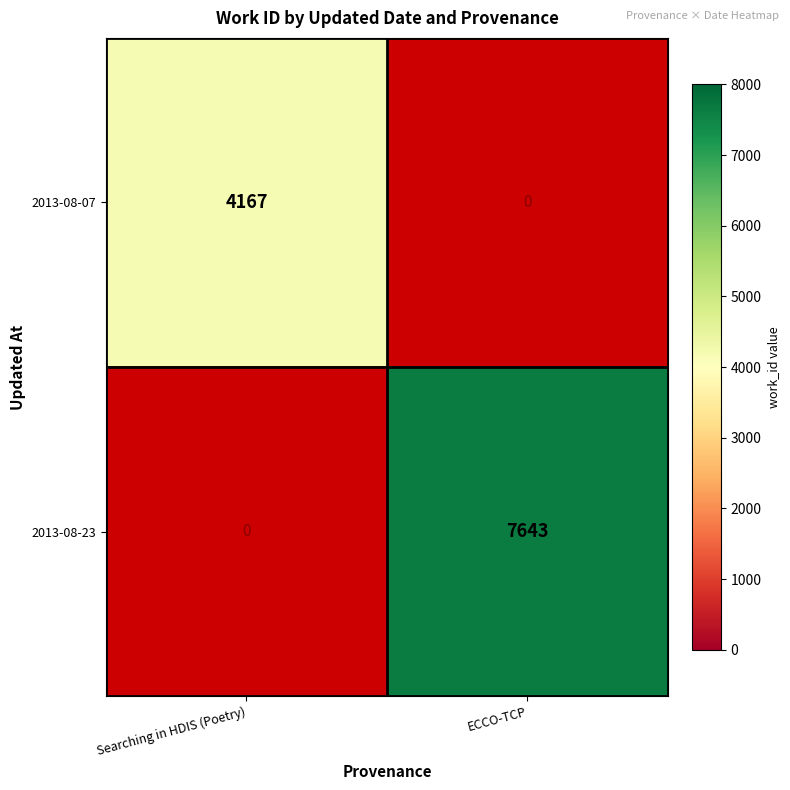

True or false: 2013-08-07 has a value of 4167 at Searching in HDIS (Poetry).

True